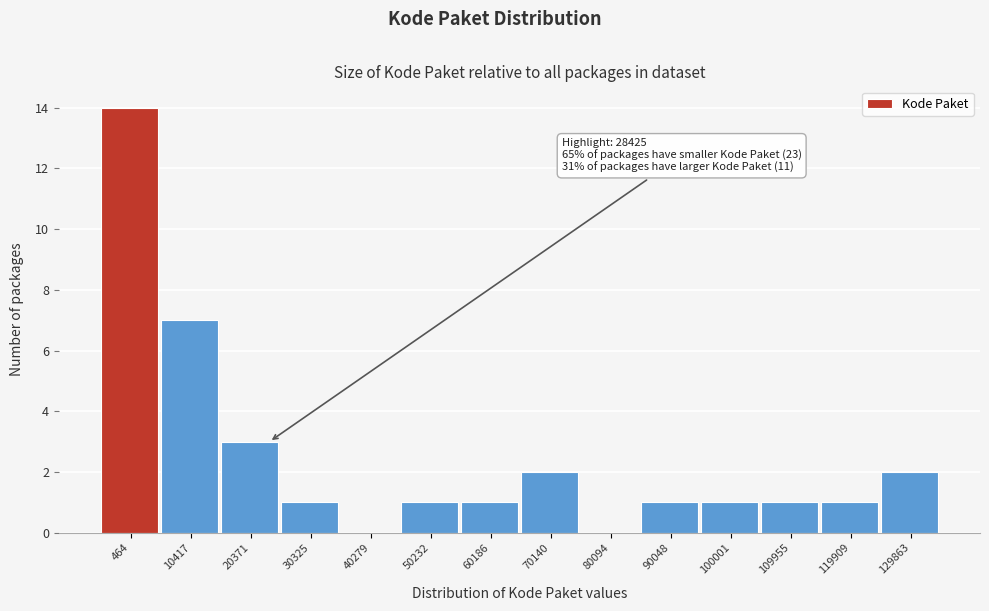

Reading left to right, transcribe all the data shown in this chart.

464=14	10417=7	20371=3	30325=1	40279=0	50232=1	60186=1	70140=2	80094=0	90048=1	100001=1	109955=1	119909=1	129863=2